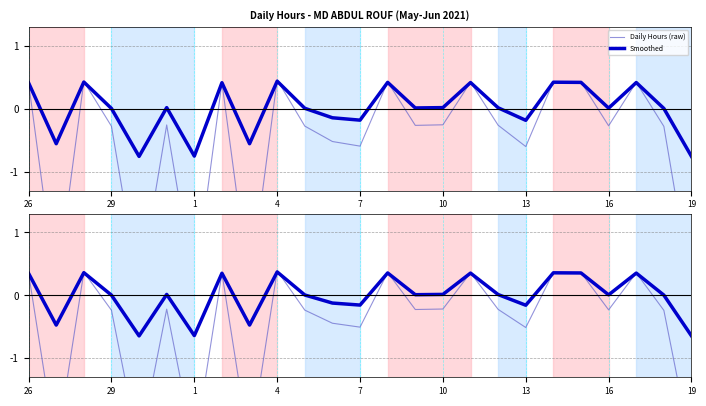

What is the sum of all Daily Hours (raw) values?

-12.2